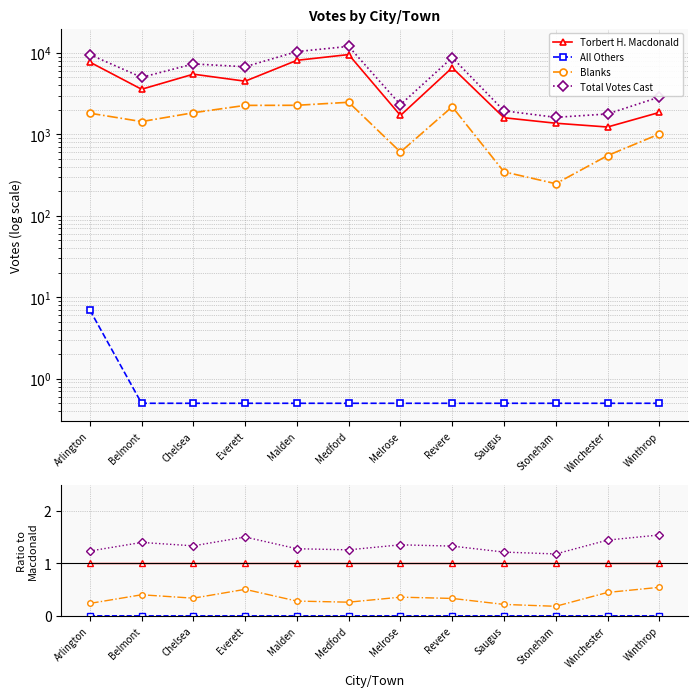

Reading left to right, extract all data points from this chart.

Torbert H. Macdonald: Arlington=1.0	Belmont=1.0	Chelsea=1.0	Everett=1.0	Malden=1.0	Medford=1.0	Melrose=1.0	Revere=1.0	Saugus=1.0	Stoneham=1.0	Winchester=1.0	Winthrop=1.0
All Others: Arlington=0.0	Belmont=0.0	Chelsea=0.0	Everett=0.0	Malden=0.0	Medford=0.0	Melrose=0.0	Revere=0.0	Saugus=0.0	Stoneham=0.0	Winchester=0.0	Winthrop=0.0
Blanks: Arlington=0.2	Belmont=0.4	Chelsea=0.3	Everett=0.5	Malden=0.3	Medford=0.3	Melrose=0.4	Revere=0.3	Saugus=0.2	Stoneham=0.2	Winchester=0.4	Winthrop=0.5
Total Votes Cast: Arlington=1.2	Belmont=1.4	Chelsea=1.3	Everett=1.5	Malden=1.3	Medford=1.3	Melrose=1.4	Revere=1.3	Saugus=1.2	Stoneham=1.2	Winchester=1.4	Winthrop=1.5